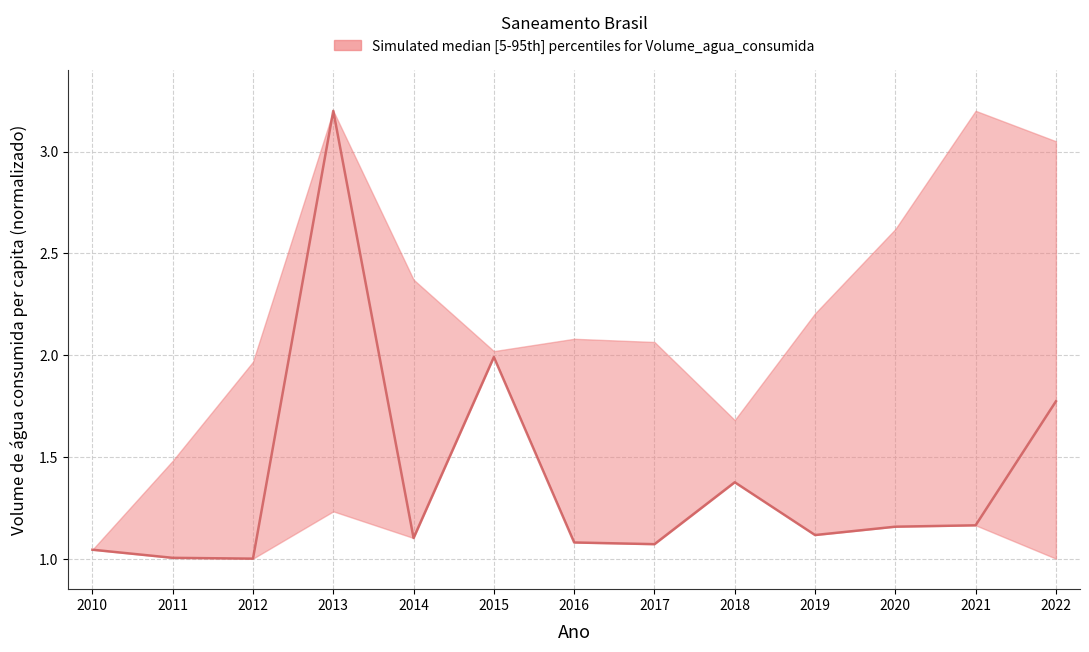

Read the value at 2012.

1.0